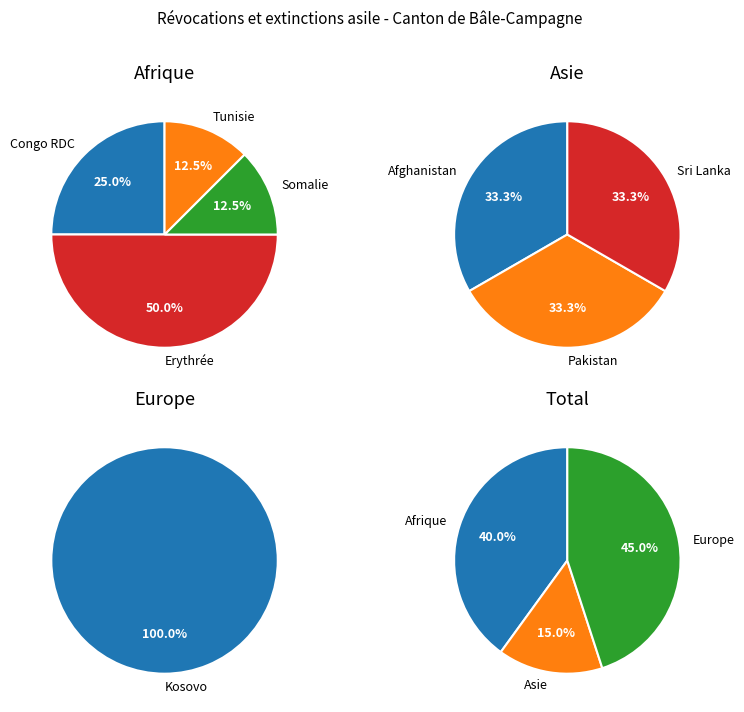

Does Asie represent more than half of the total?

No